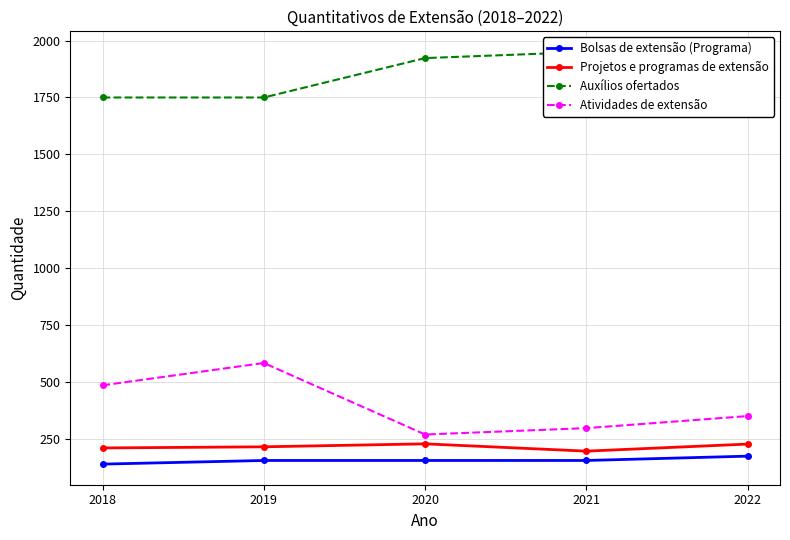

What is the total value across all series at 2022?

2504